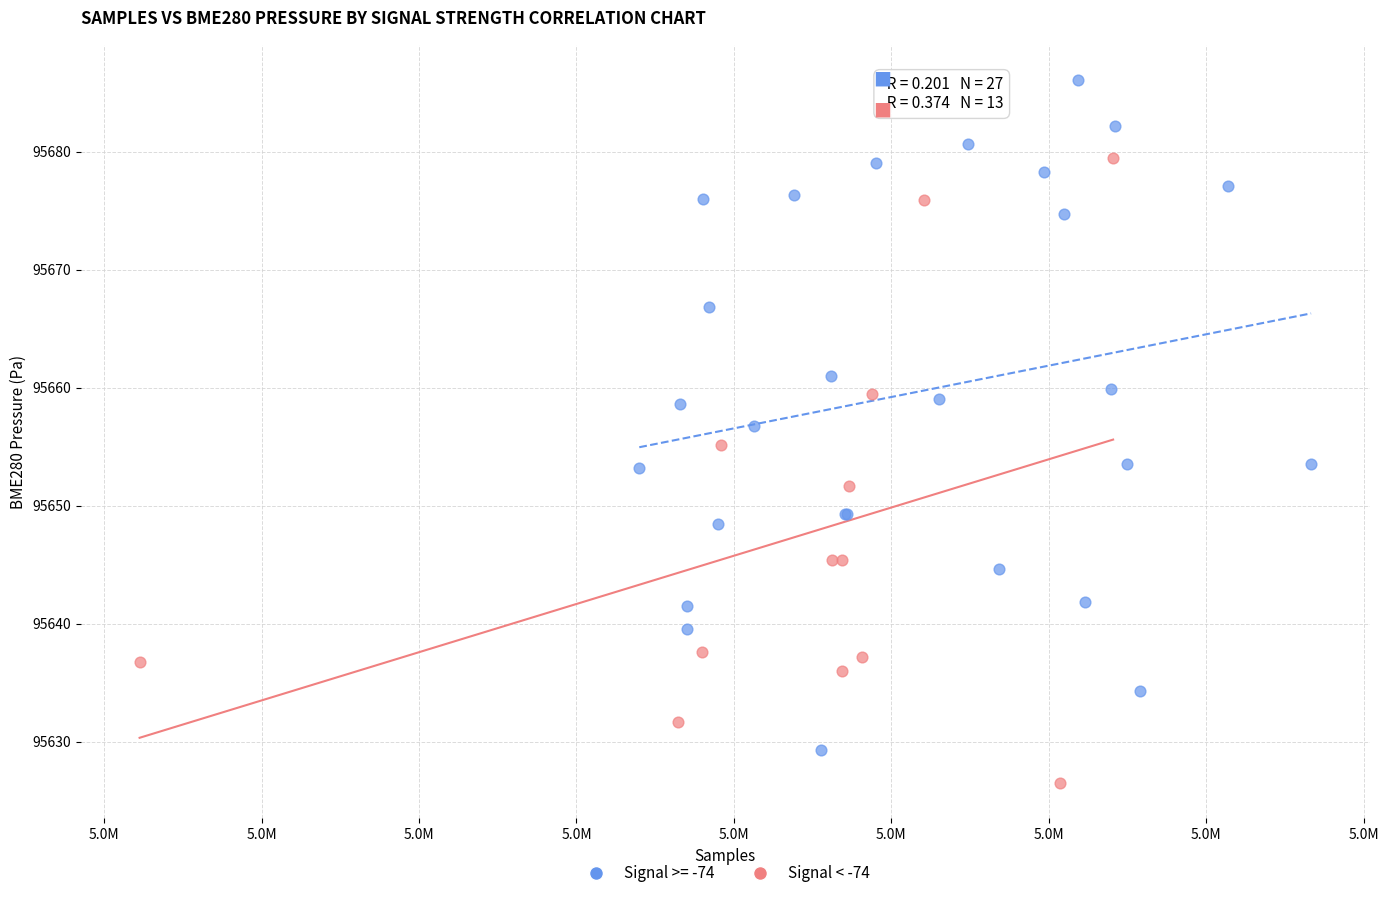

Which series reaches the maximum Y coordinate?

Signal >= -74